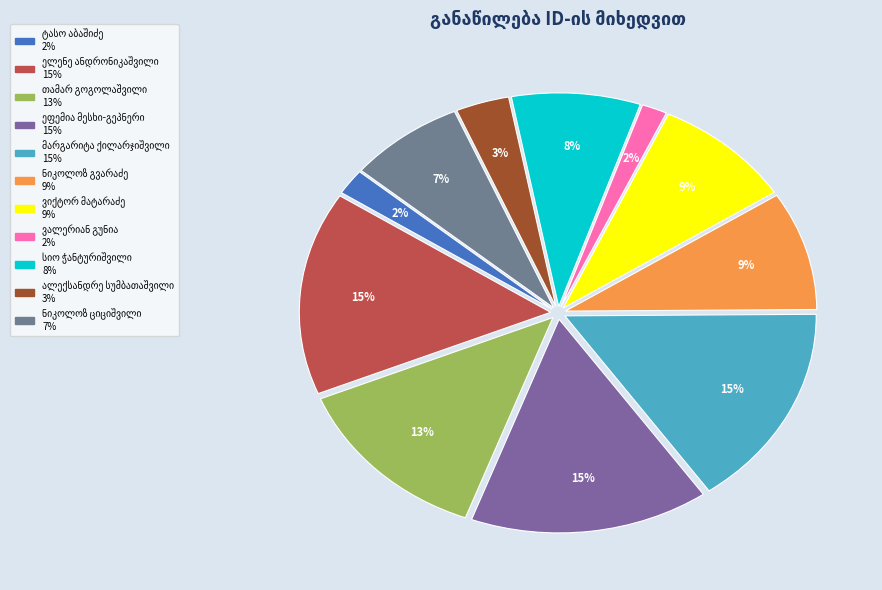

To the nearest percent, what is the average slice percentage?

9%